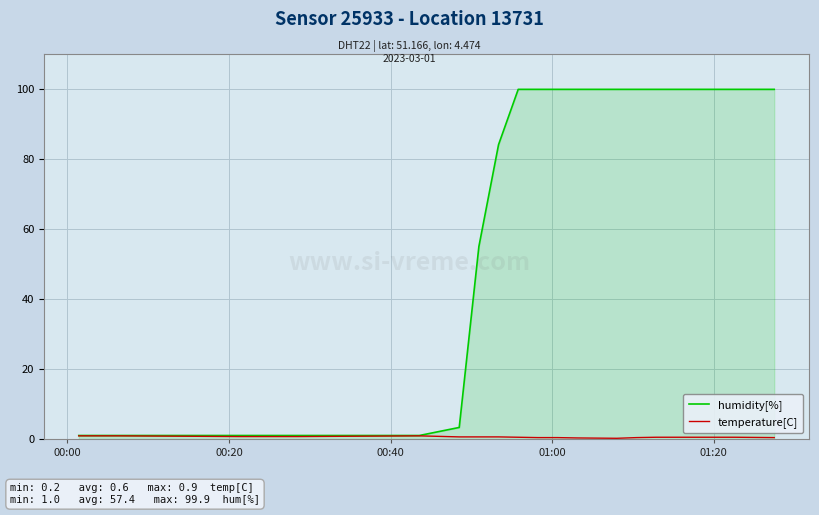

Which series has the widest spread of values?

humidity[%]